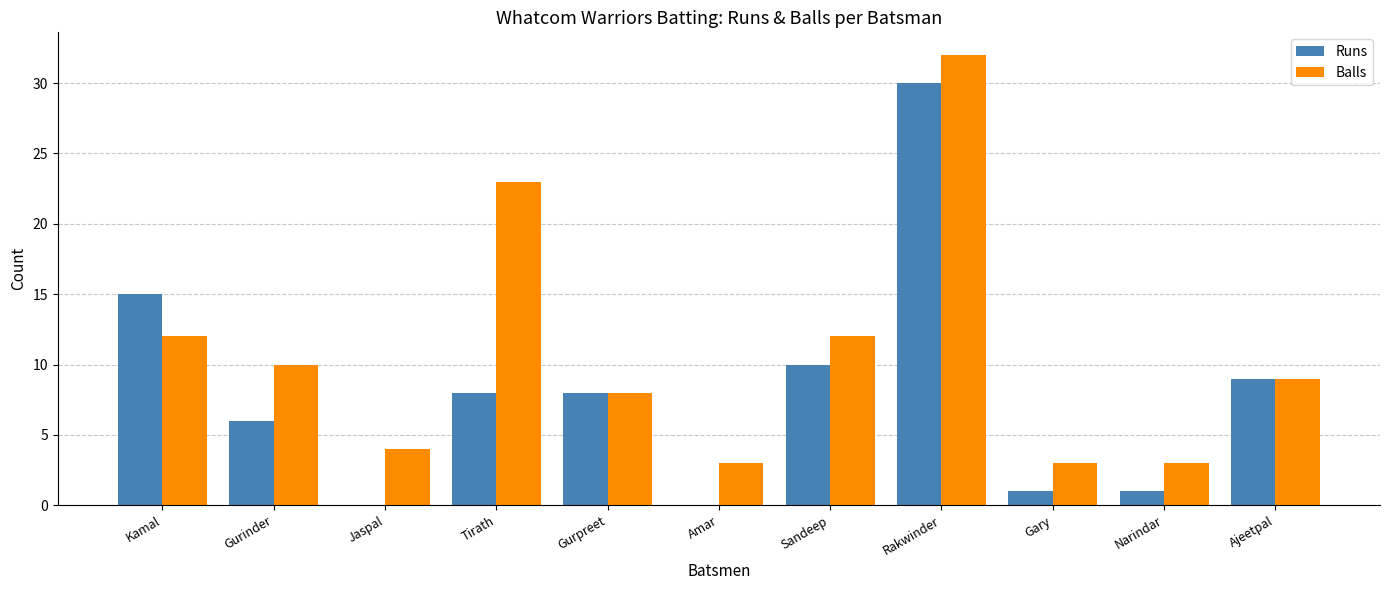

What is the maximum value shown in the chart?

32